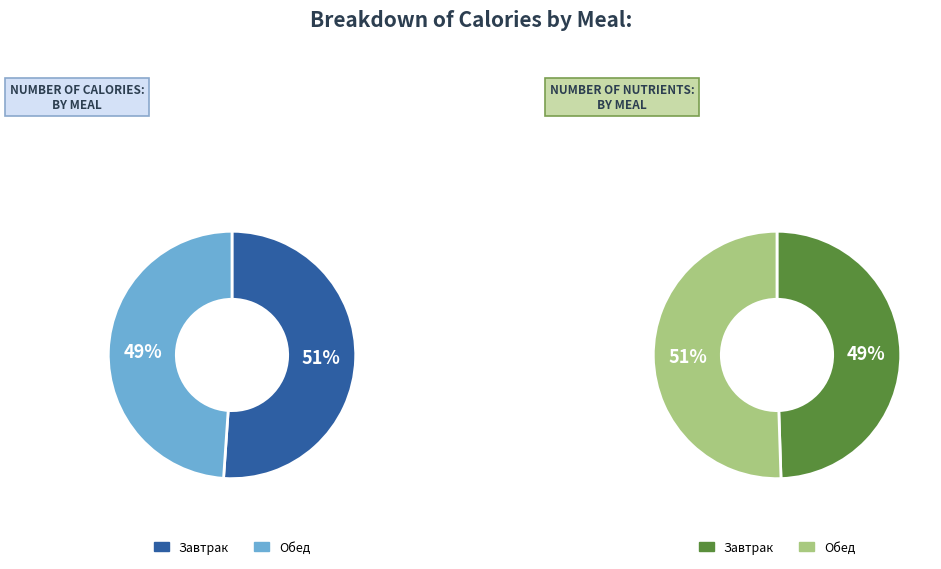

How many segments does this pie chart have?

2